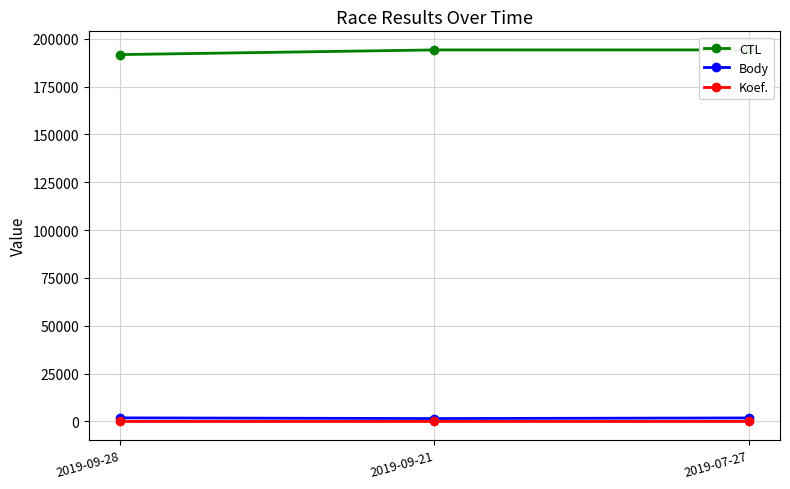

Reading right to left, extract all data points from this chart.

CTL: 194169	194161	191720
Body: 1837	1519	1876
Koef.: 7	4	4